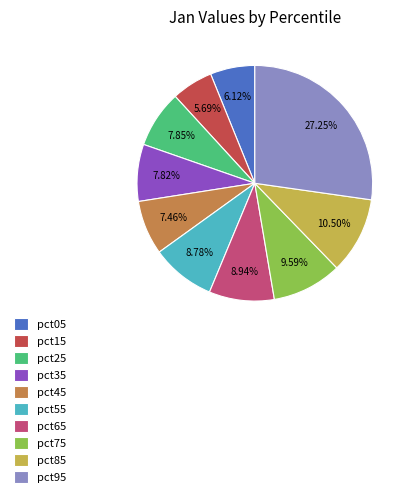

How many segments does this pie chart have?

10